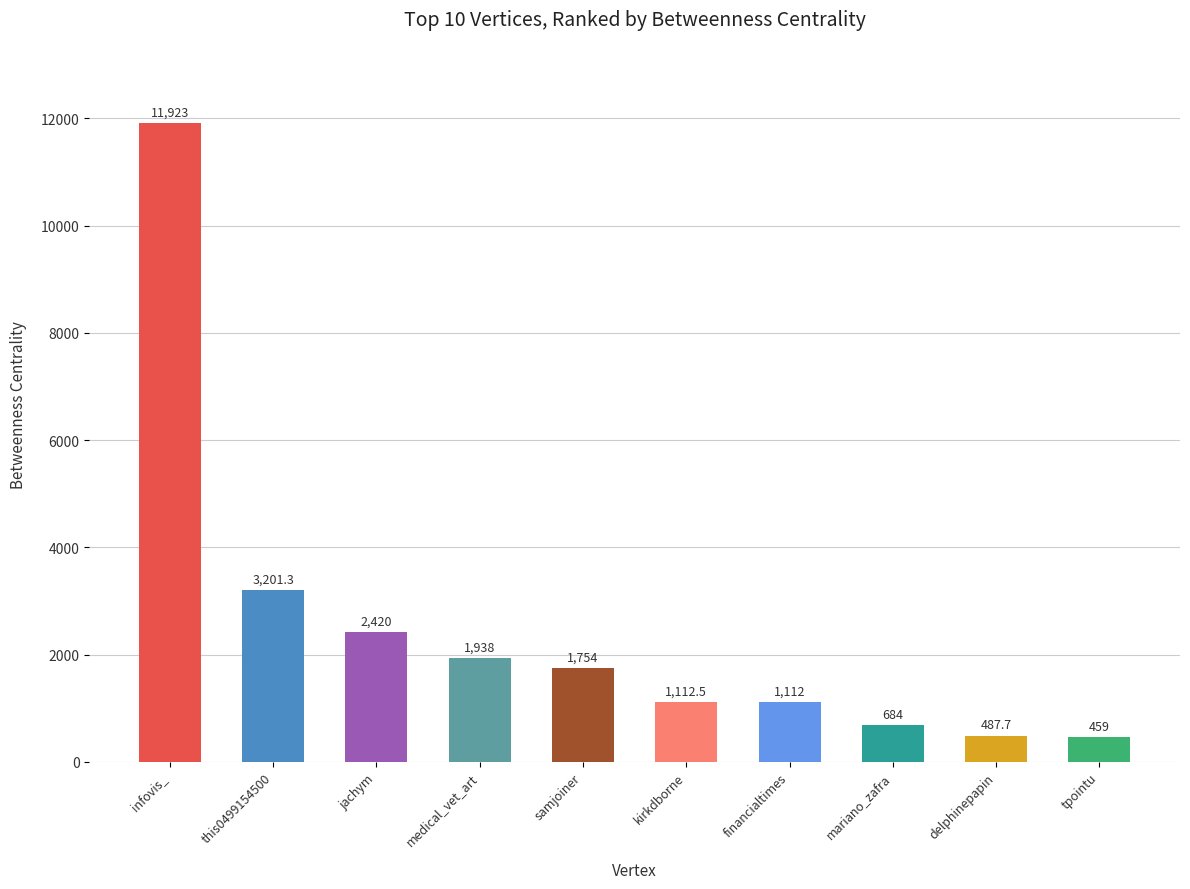

Read the value at kirkdborne.

1112.5